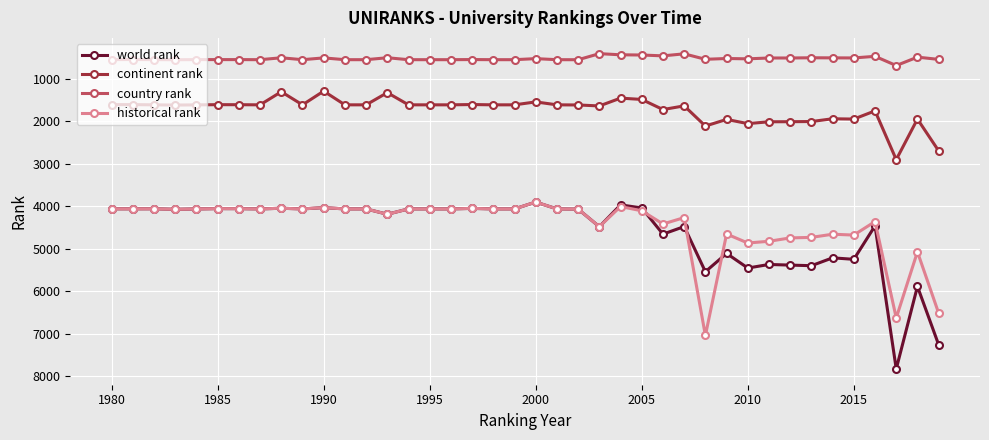

What is the value of the world rank point at the 32nd from the left?

5372